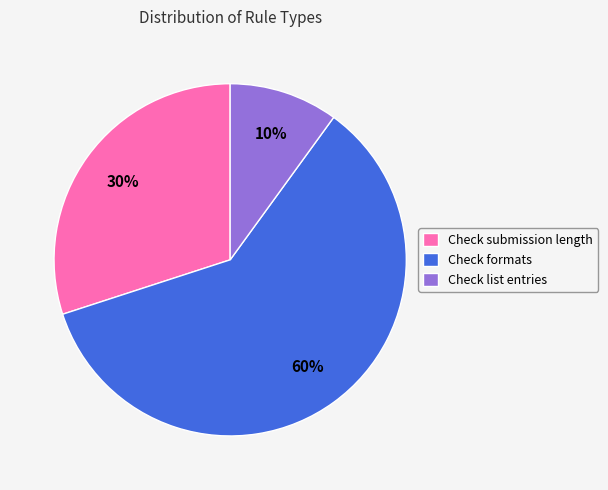

The Check formats slice represents 50% of the pie. True or false?

False